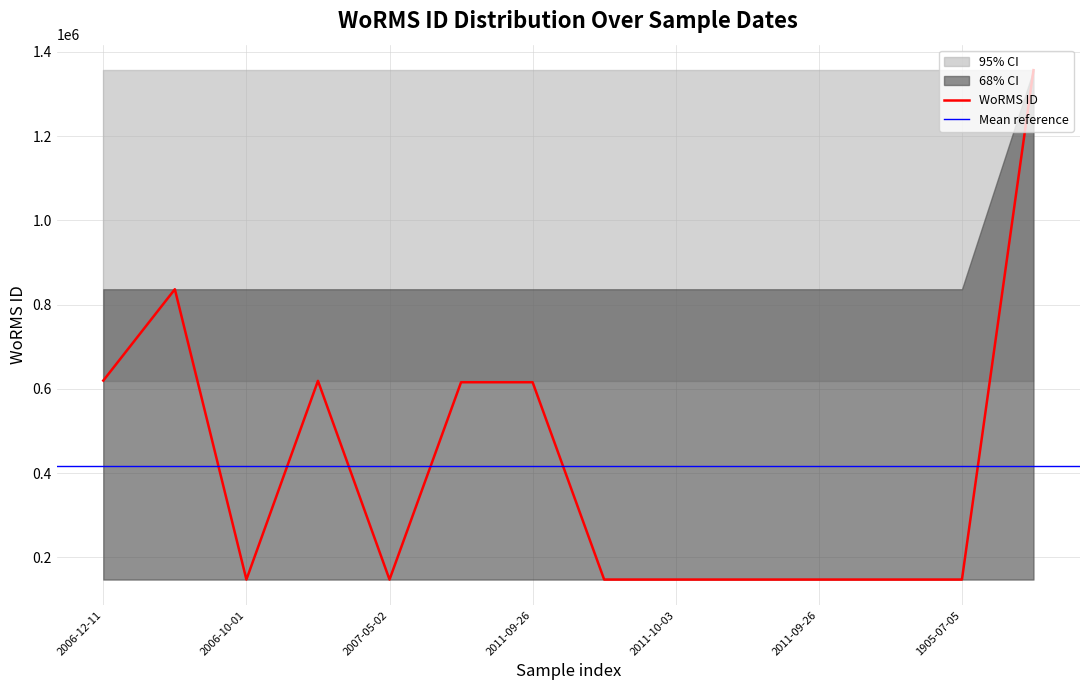

What is the sum of all lower_68 values?

2057916